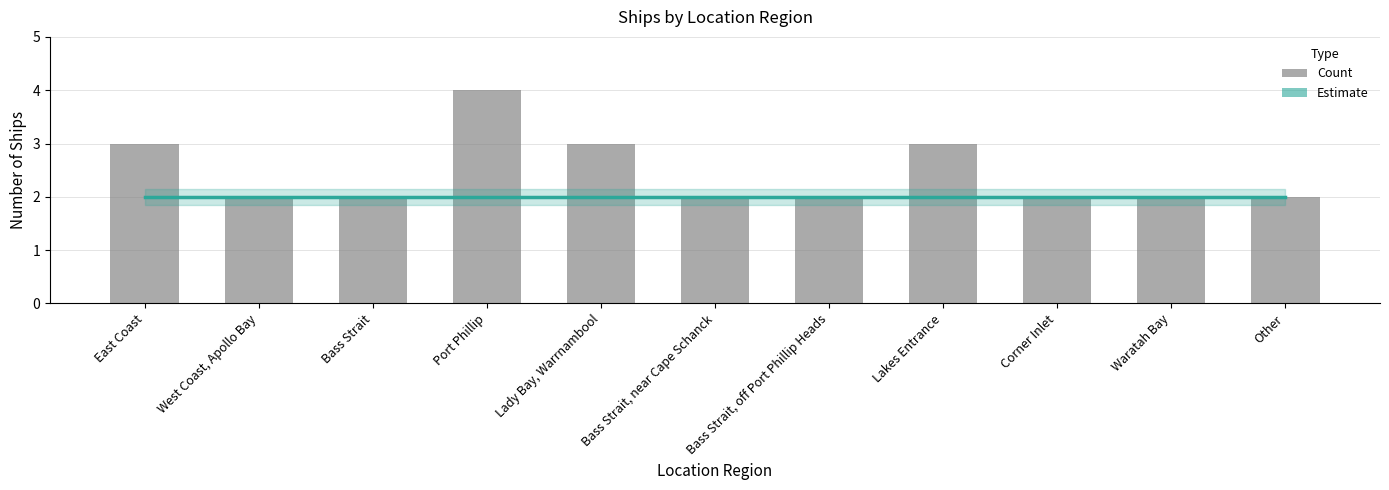

At how many categories does at least one series exceed 2?

4